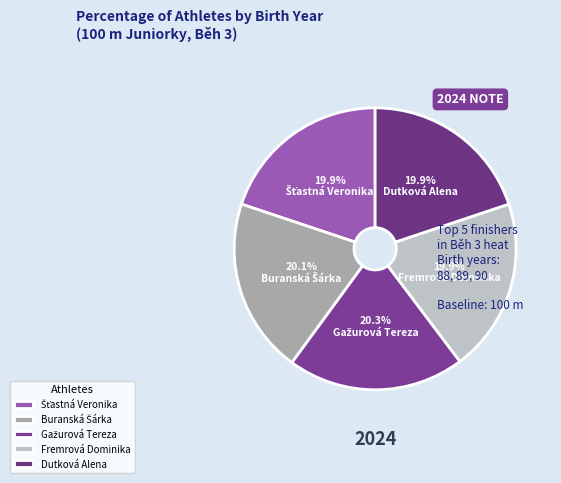

To the nearest percent, what is the average slice percentage?

20%